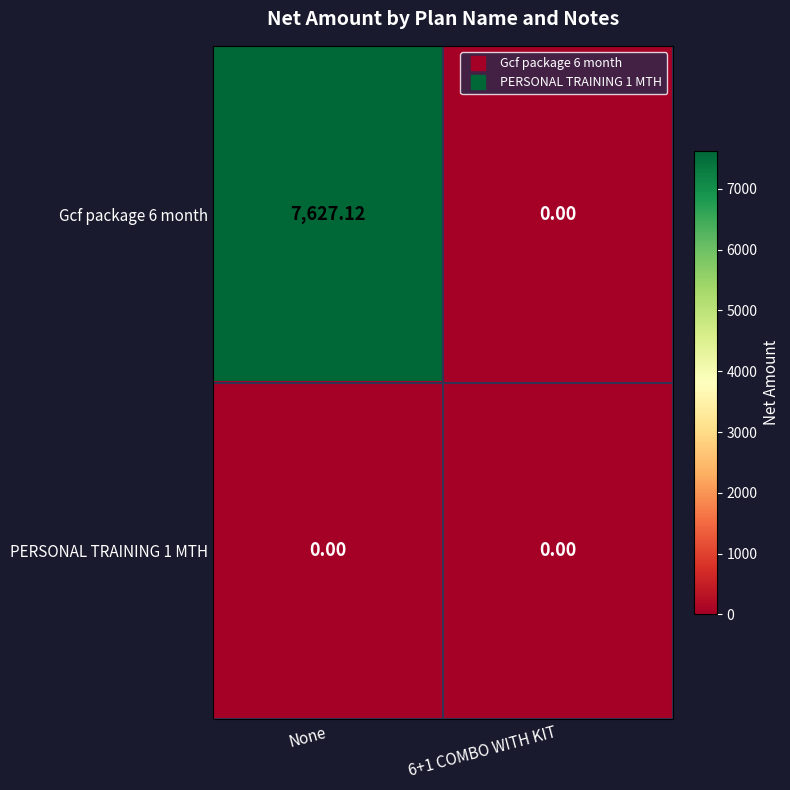

At which category is the sum across all series the highest?

None